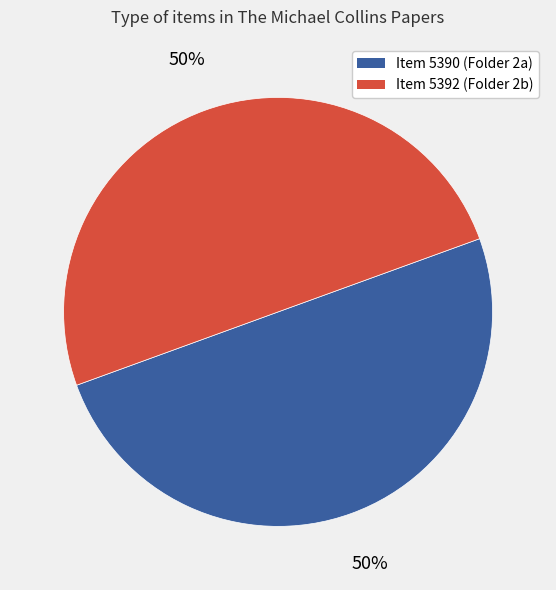

True or false: Item 5392 accounts for 45% of the total.

False